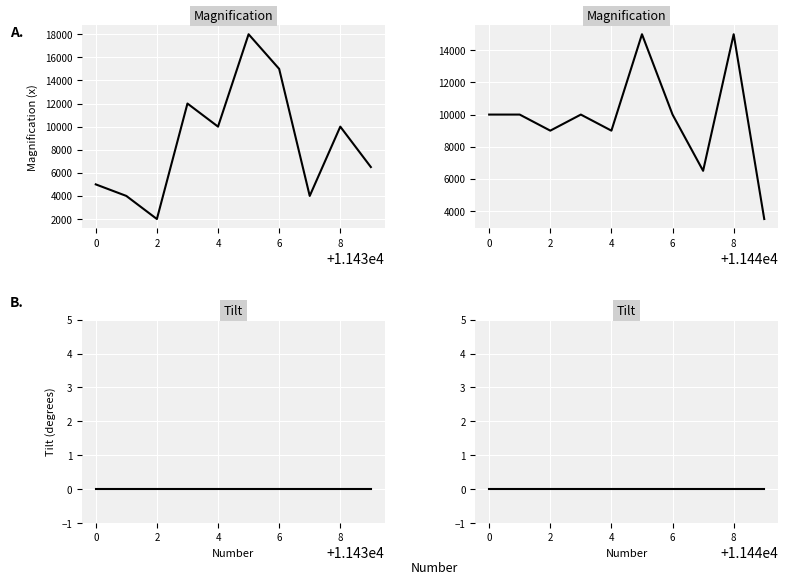

True or false: Magnification and Tilt intersect in this chart.

False